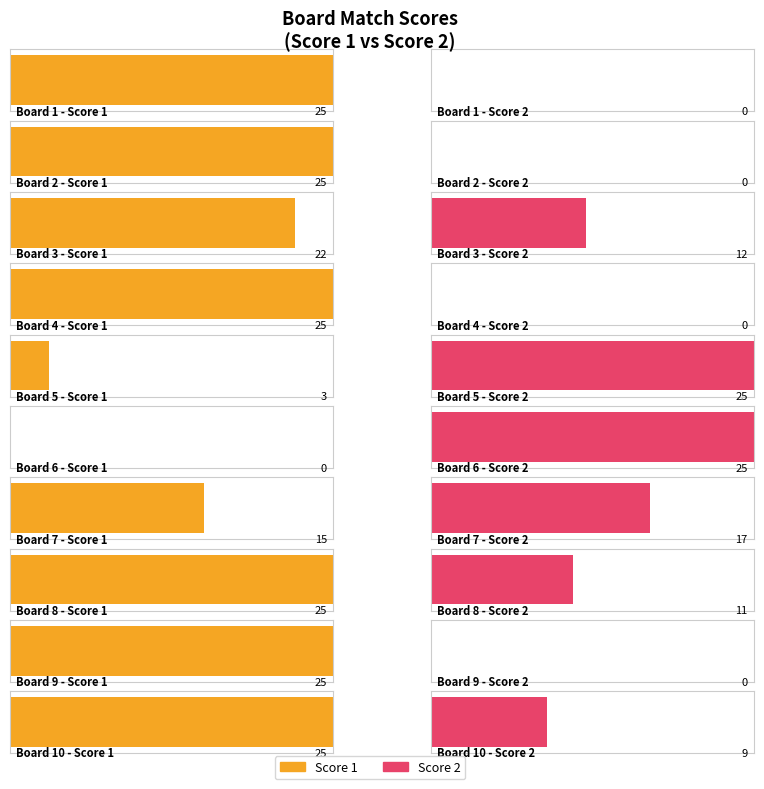

List the series in order of their peak value, lowest first.

Score 1, Score 2